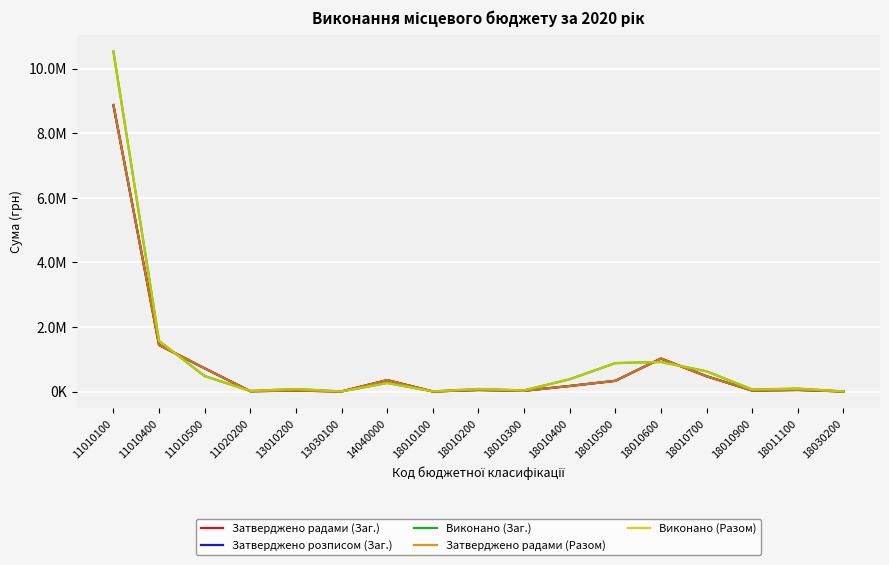

Which category has the lowest value across all series?

18010100